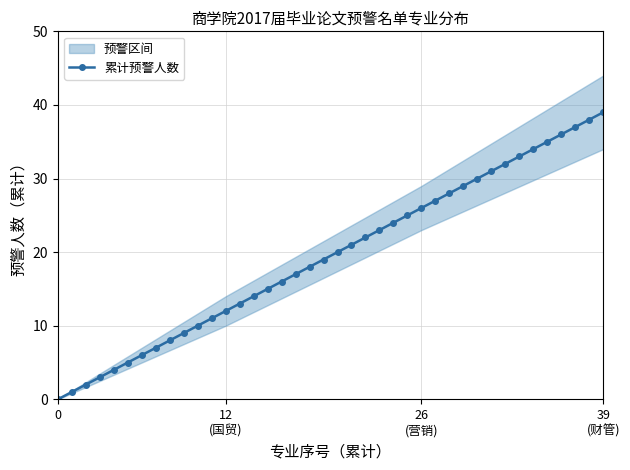

How many lines are shown in the chart?

1